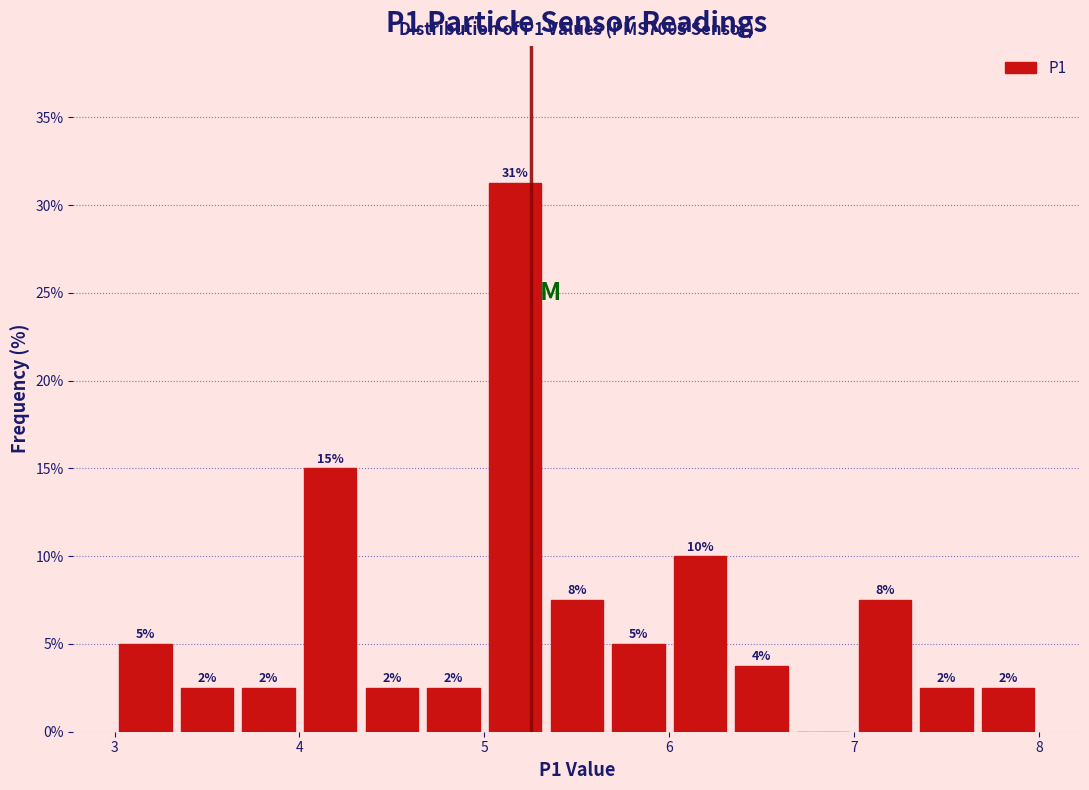

Read against the x-axis, roughly where is the centre of the tallest bar?

5.2